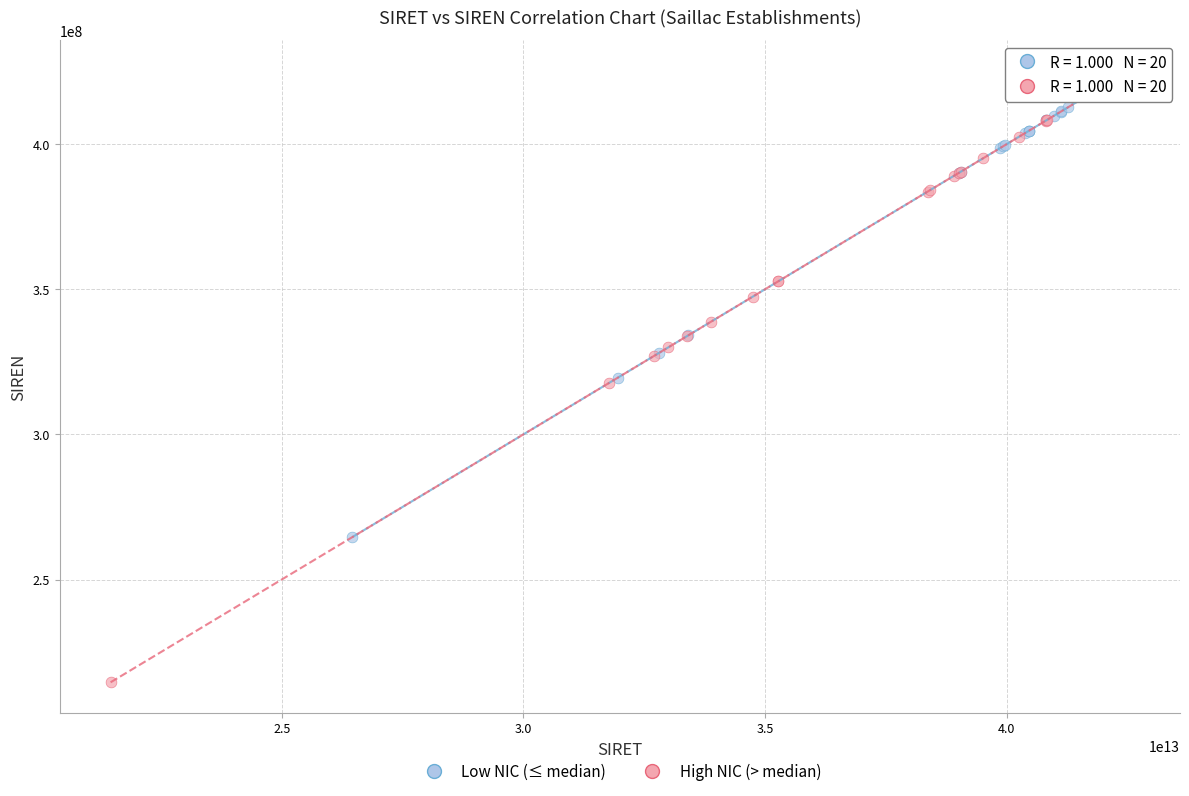

Which series contains the lowest Y value?

High NIC (> median)